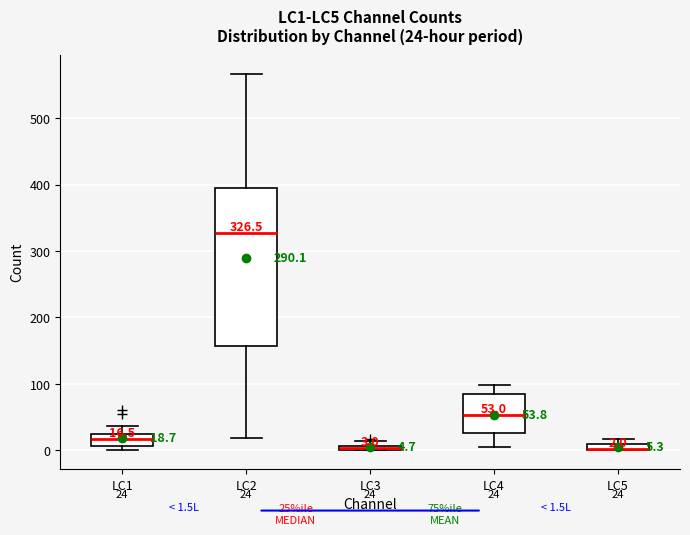

Comparing the boxes themselves (not the whiskers), which one is the tallest?

LC2